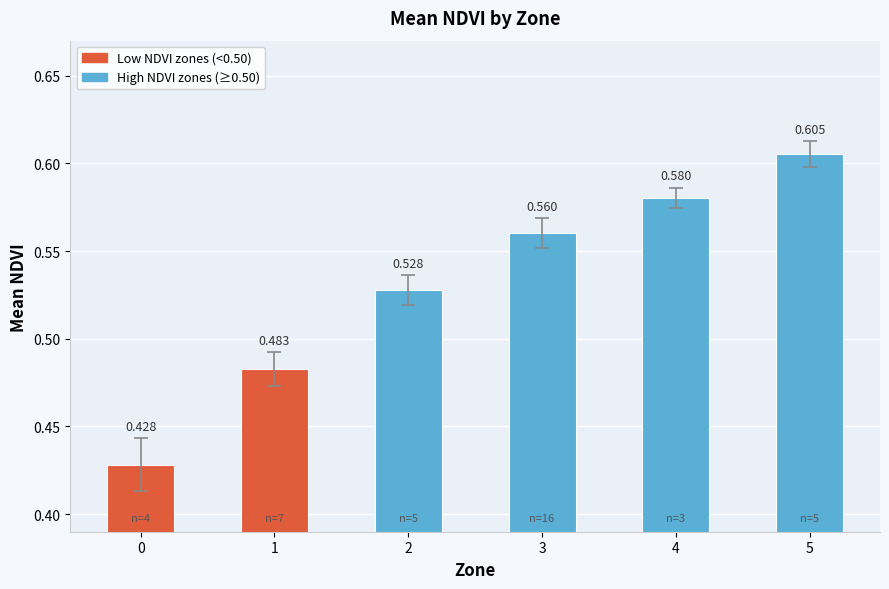

Reading right to left, transcribe all the data shown in this chart.

0.6	0.6	0.6	0.5	0.5	0.4